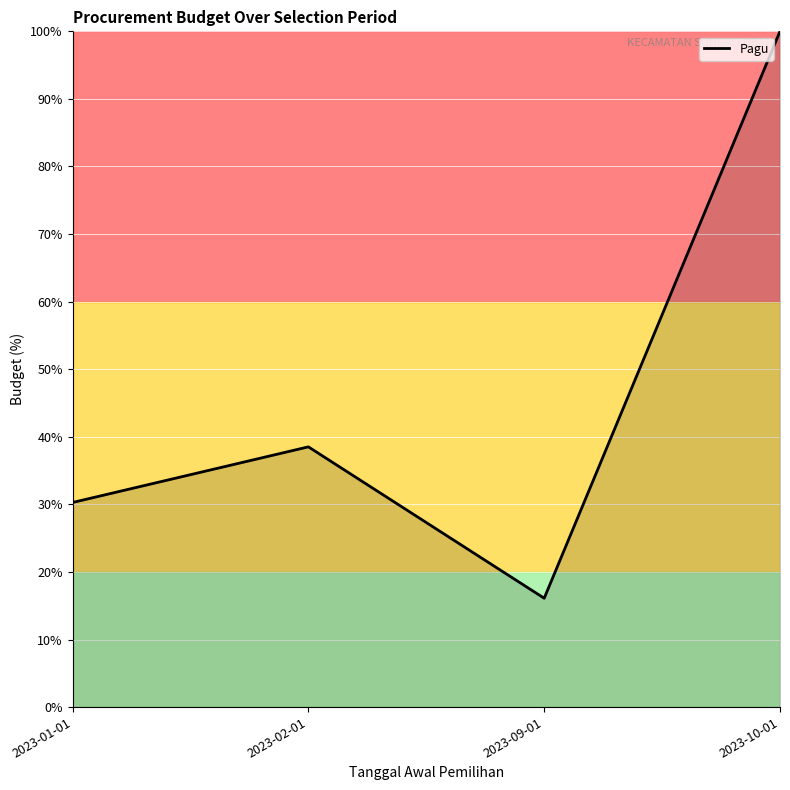

The value at 2023-09-01 is 26.9. True or false?

False